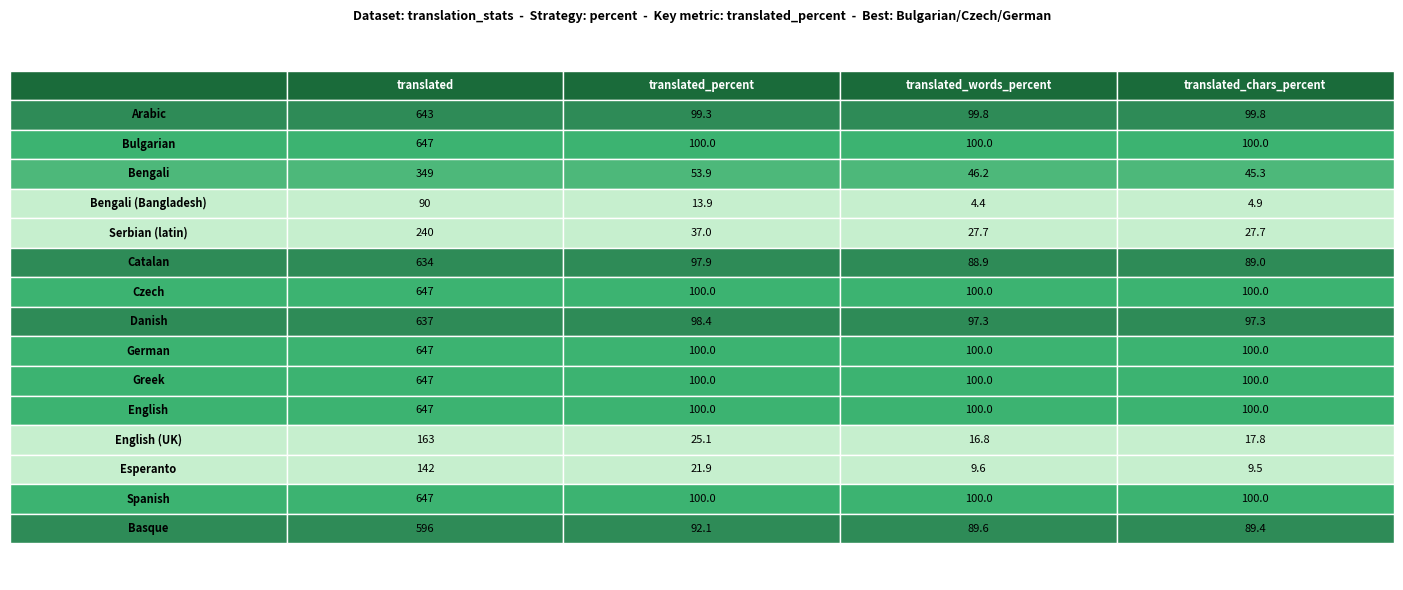

Which has a higher value, Greek or Serbian (latin)?

Greek